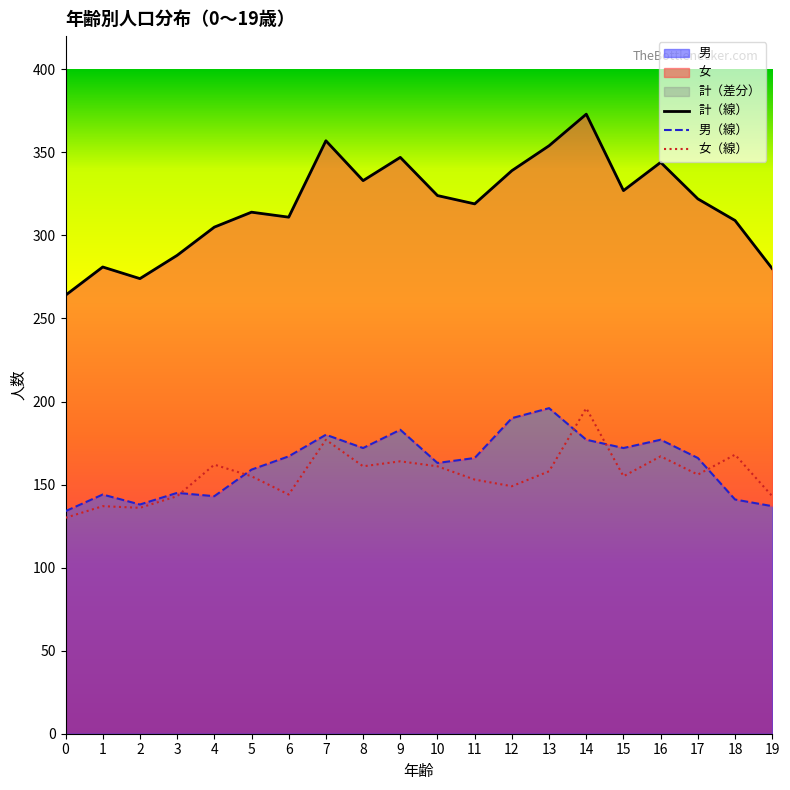

In 計（線）, how many points are higher than both neighbors (excluding endpoints)?

6